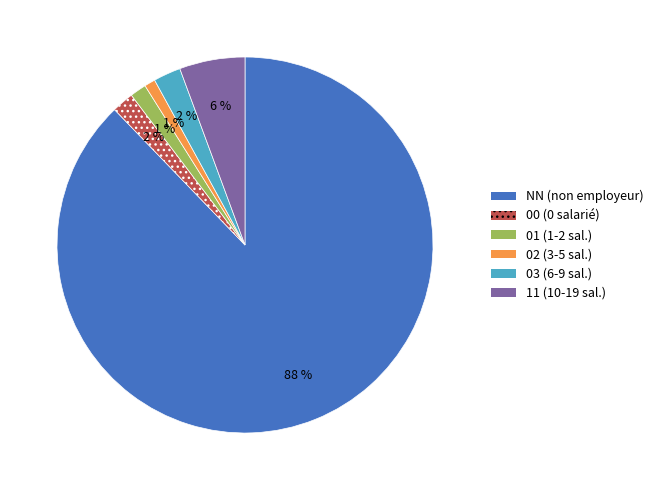

True or false: 00 accounts for 15% of the total.

False